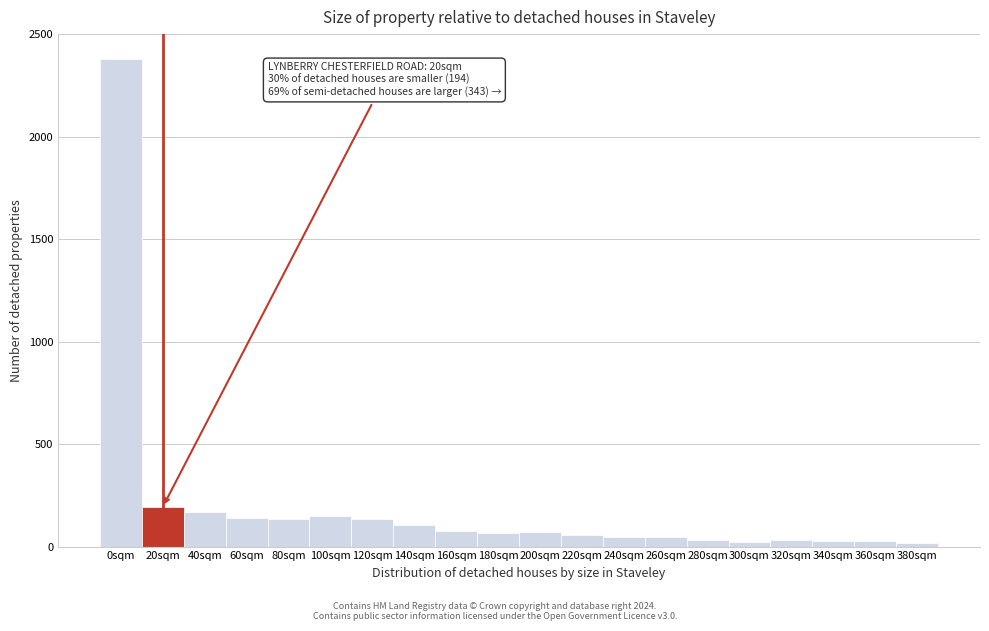

What is the difference between the second highest and second lowest values?

172